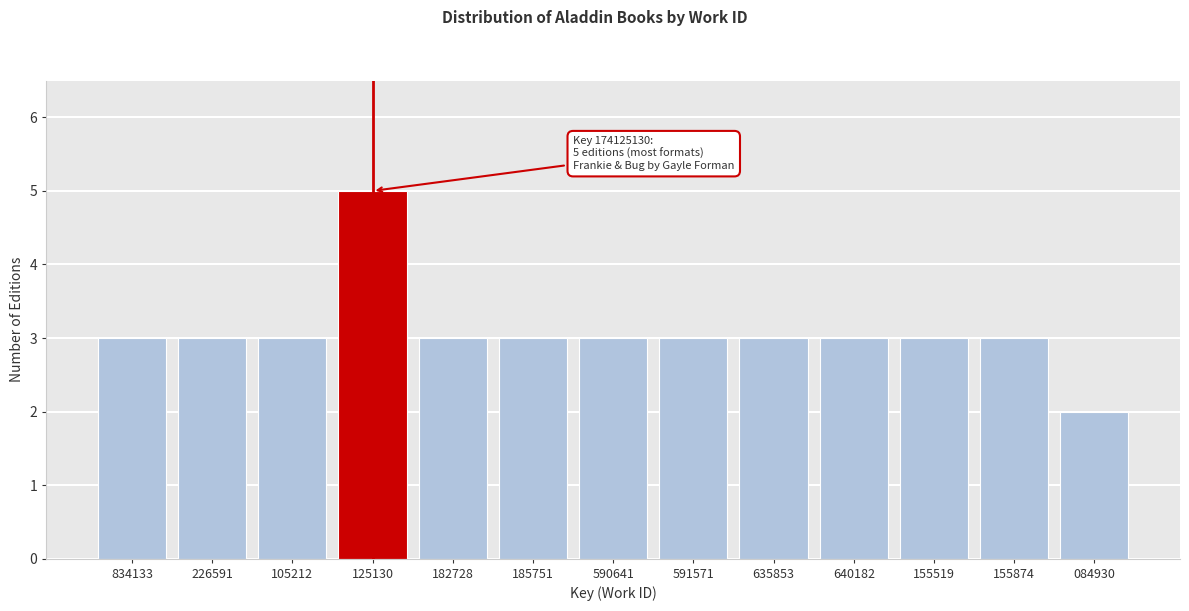

Reading left to right, transcribe all the data shown in this chart.

834133=3	226591=3	105212=3	125130=5	182728=3	185751=3	590641=3	591571=3	635853=3	640182=3	155519=3	155874=3	084930=2